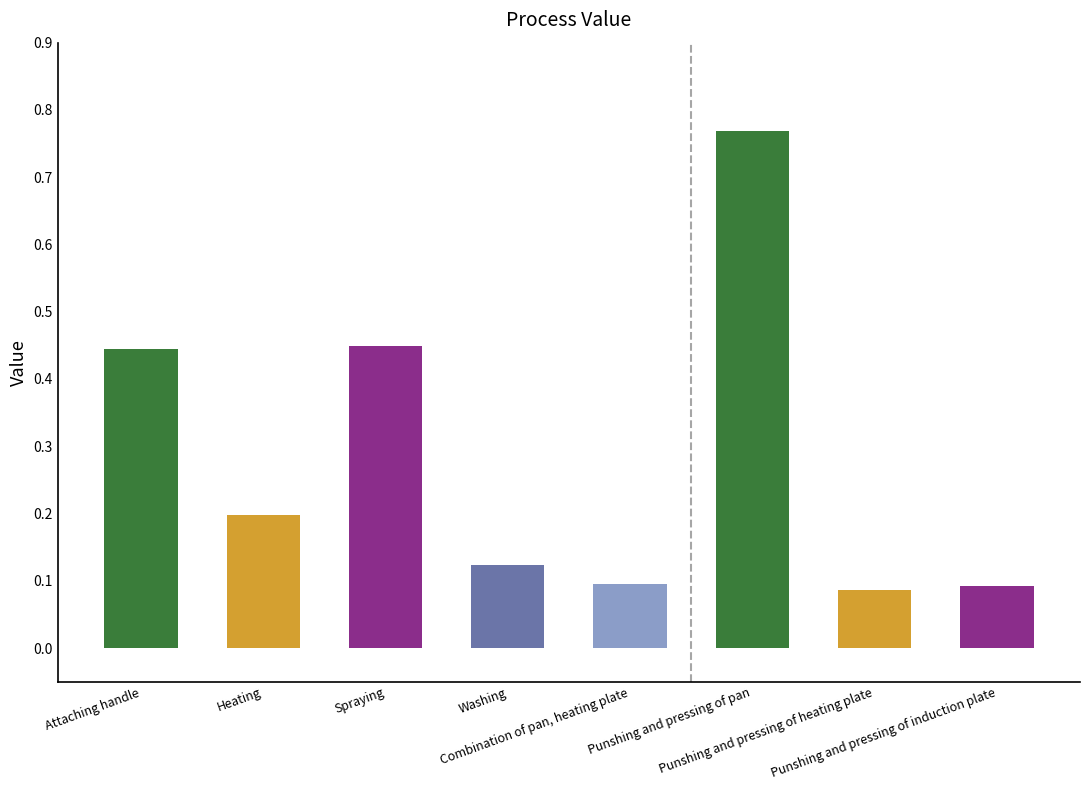

What is the approximate value at Heating?

0.2